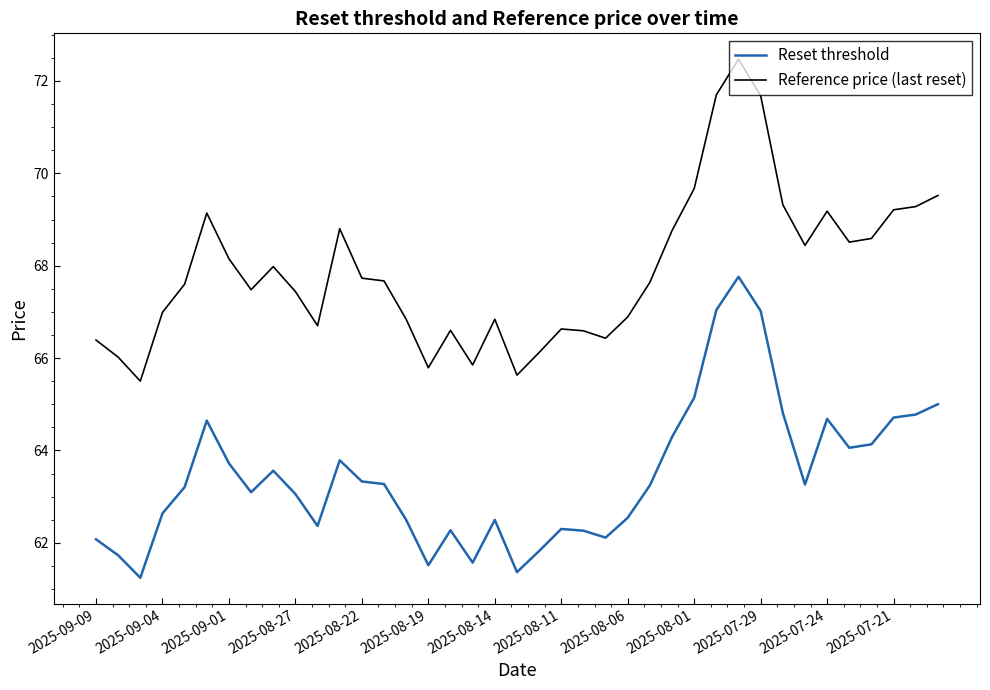

What is the difference between the maximum and minimum values in the Reset threshold series?

6.5